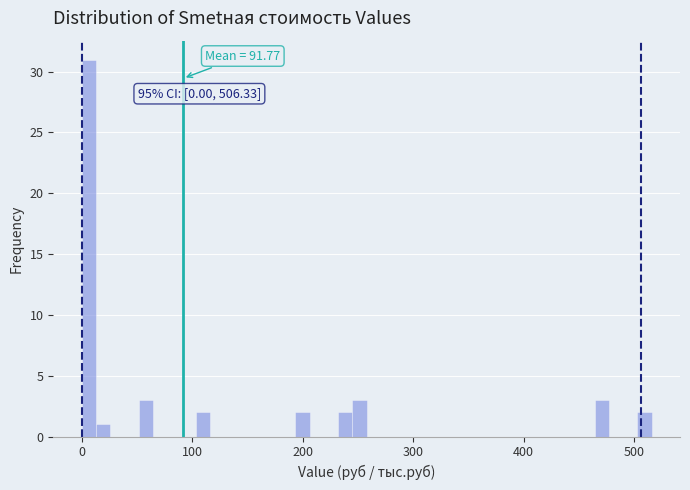

Around what value on the x-axis is the tallest bar? Give the approximate position of its centre, as read against the axis.

10